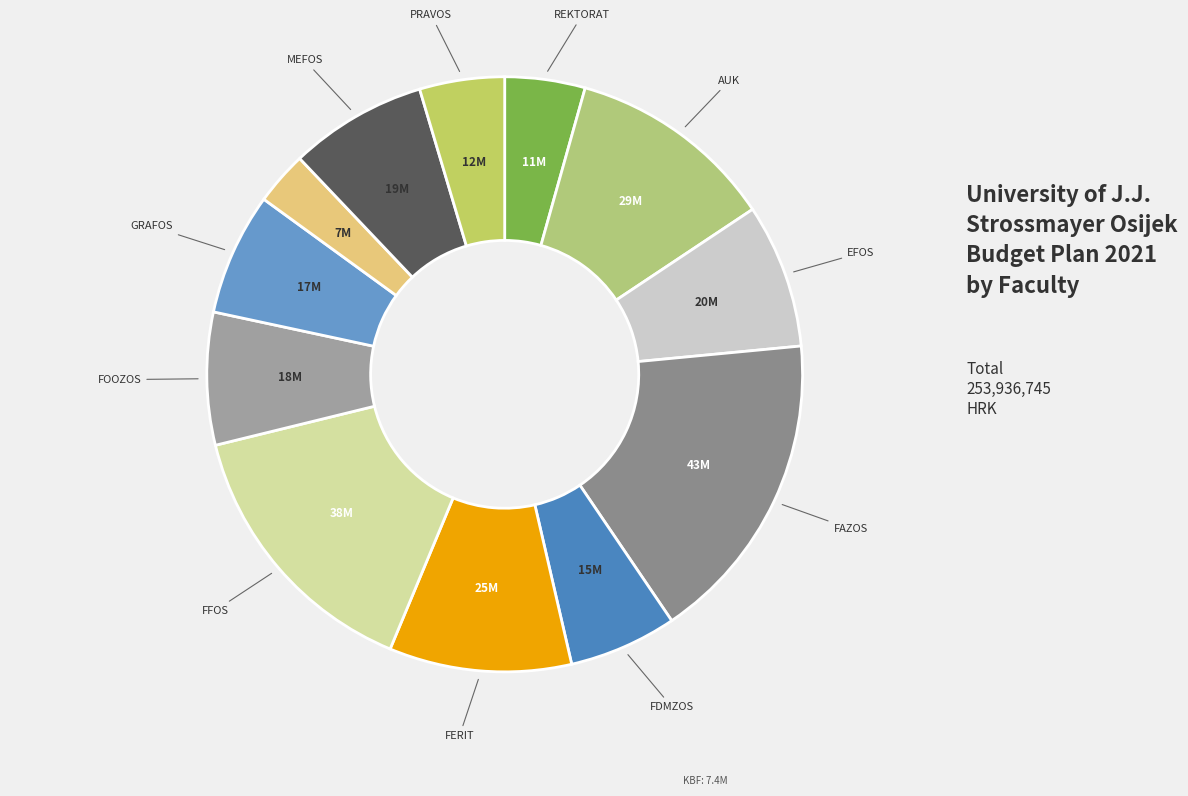

Is there a majority slice in this chart?

No